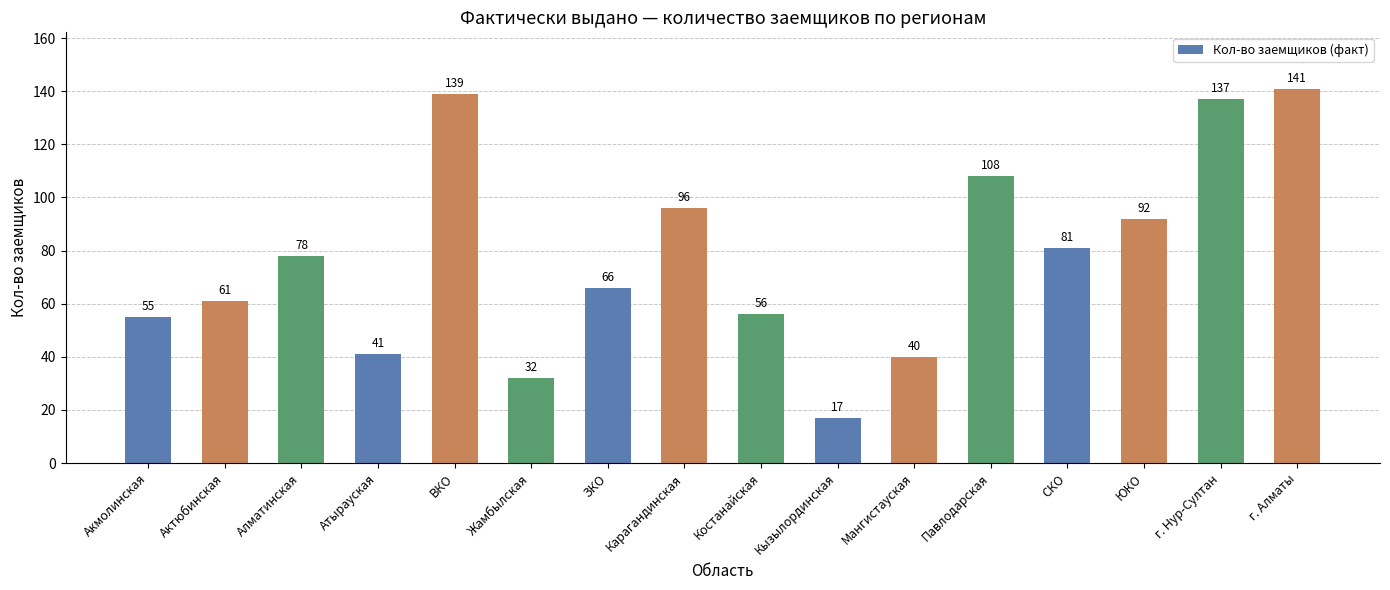

Between Кызылординская and ЮКО, which is larger?

ЮКО